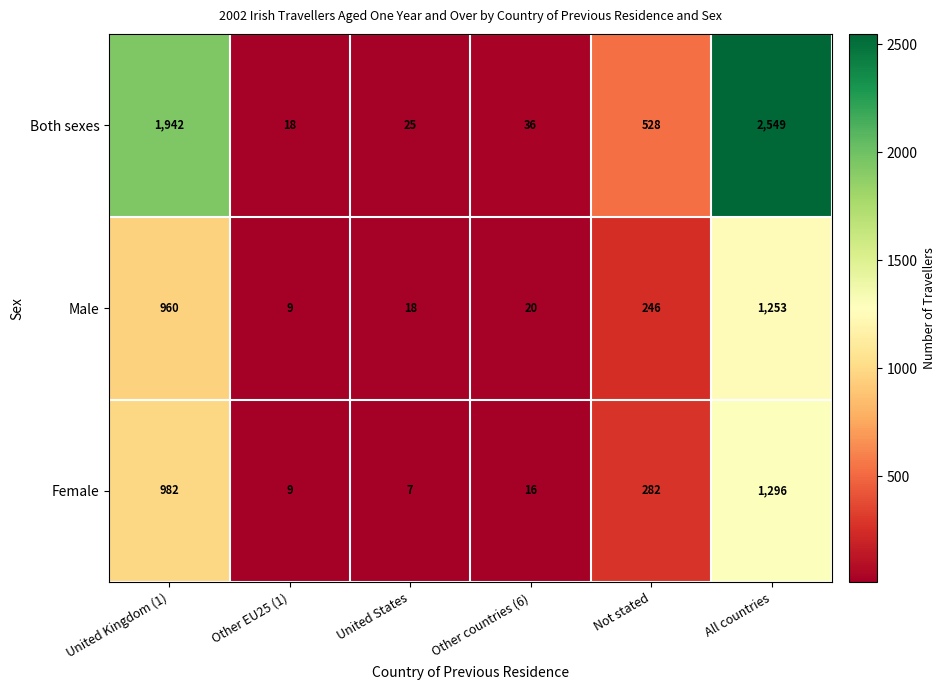

How many categories are shown in the chart?

6